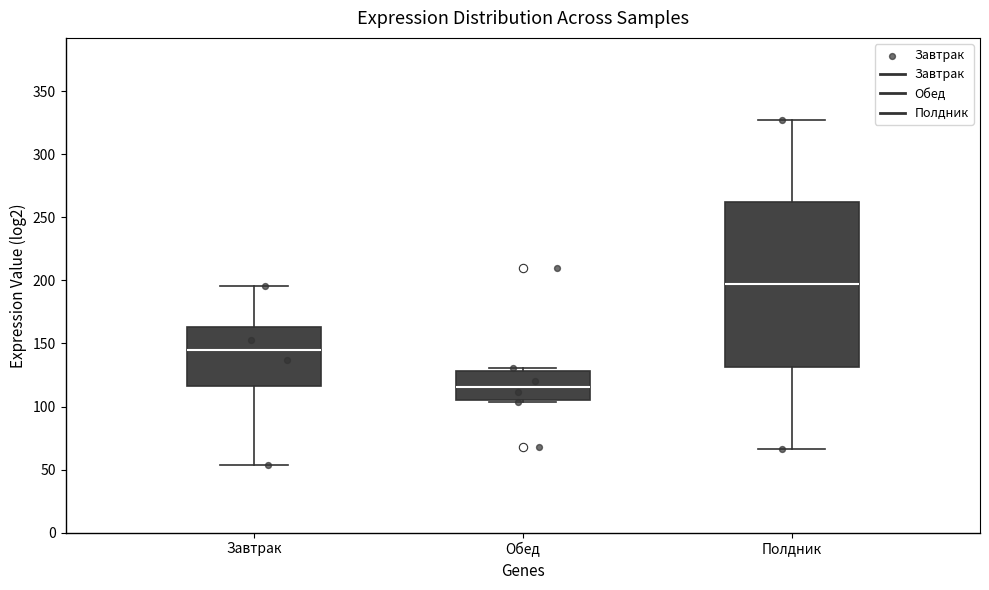

Which box's median line is the highest?

Полдник